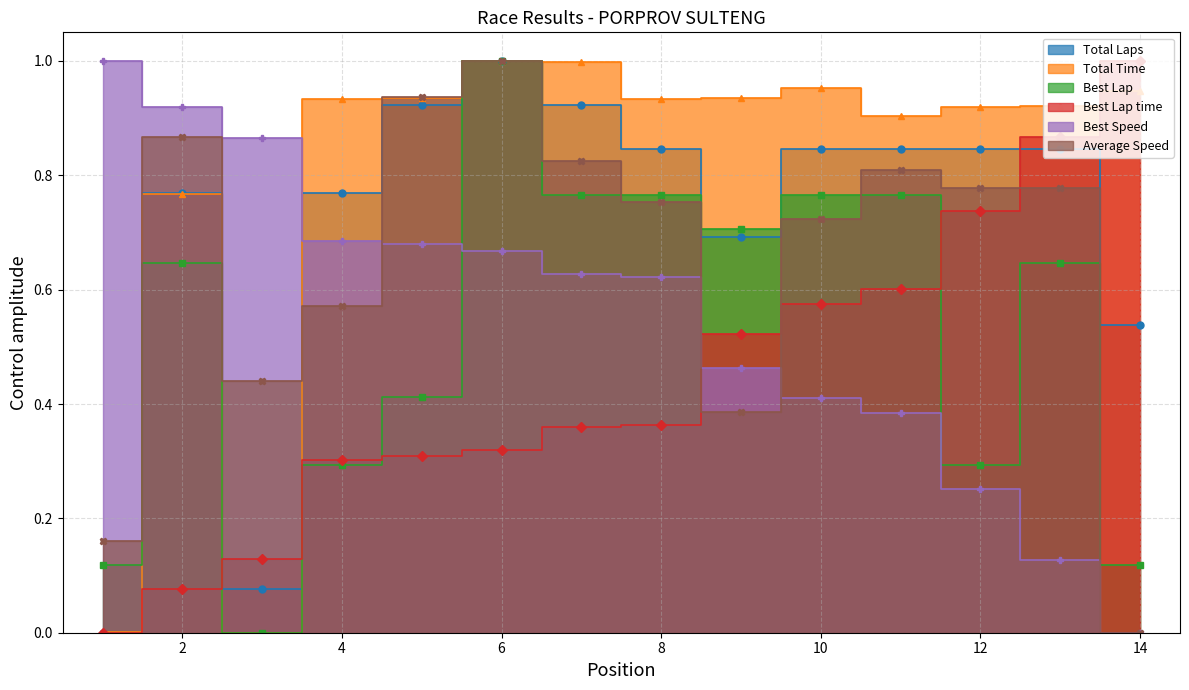

What is the sum of all Best Lap values?

7.3